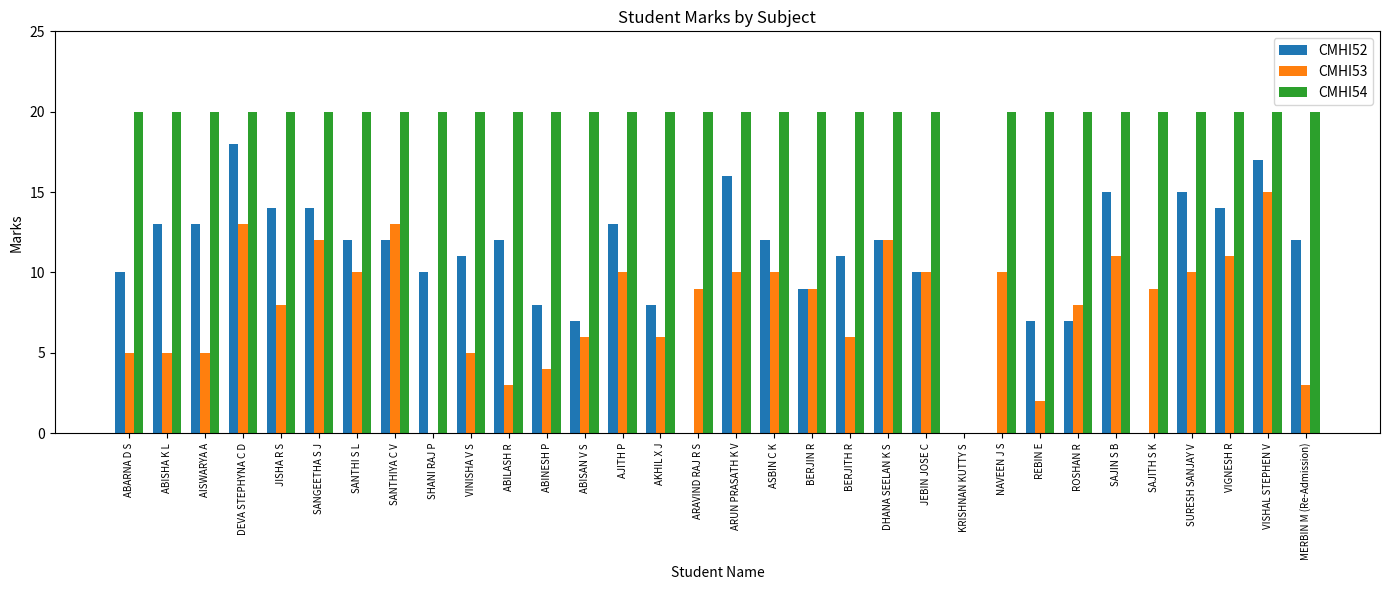

Is the value of CMHI54 at BERJITH R greater than the value of CMHI53 at AISWARYA A?

Yes